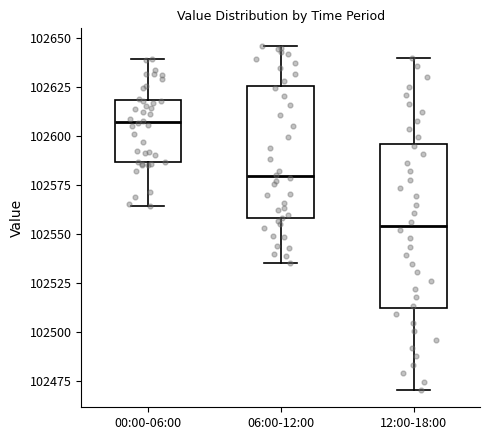

Reading left to right, transcribe this box plot: for each box, give where its median line is, the range the box spans, and where its two whiskers end, as read against the y-axis. The values are not printed on the chart, so give them approximately, as read against the axis.

00:00-06:00: median 102605, box 102585 to 102620, whiskers 102565 to 102640
06:00-12:00: median 102580, box 102560 to 102625, whiskers 102535 to 102645
12:00-18:00: median 102555, box 102510 to 102595, whiskers 102470 to 102640